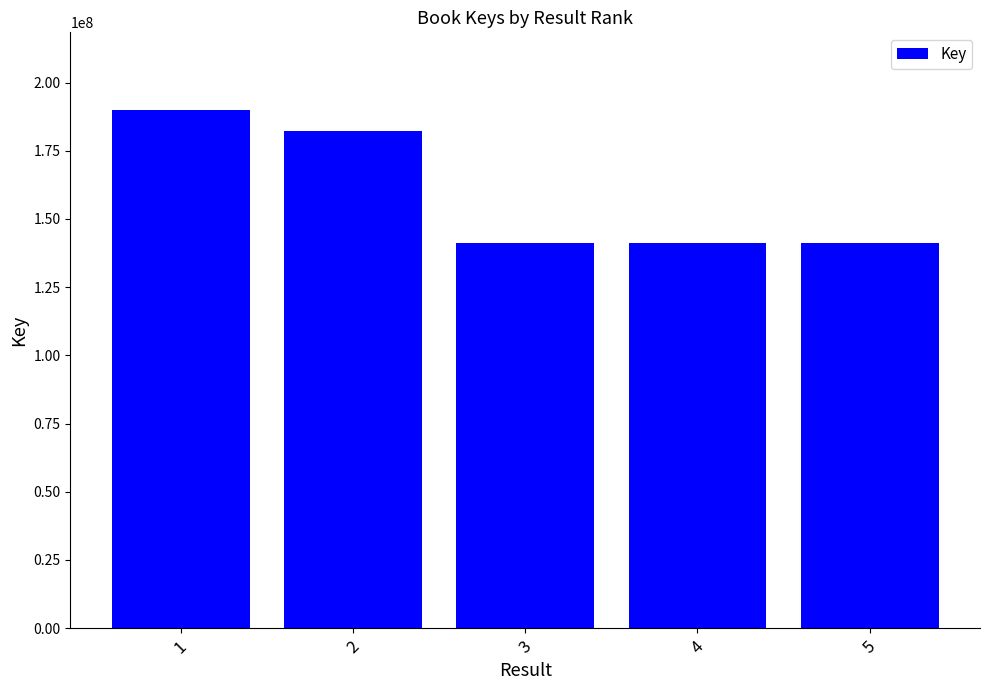

What is the maximum value shown in the chart?

189939998